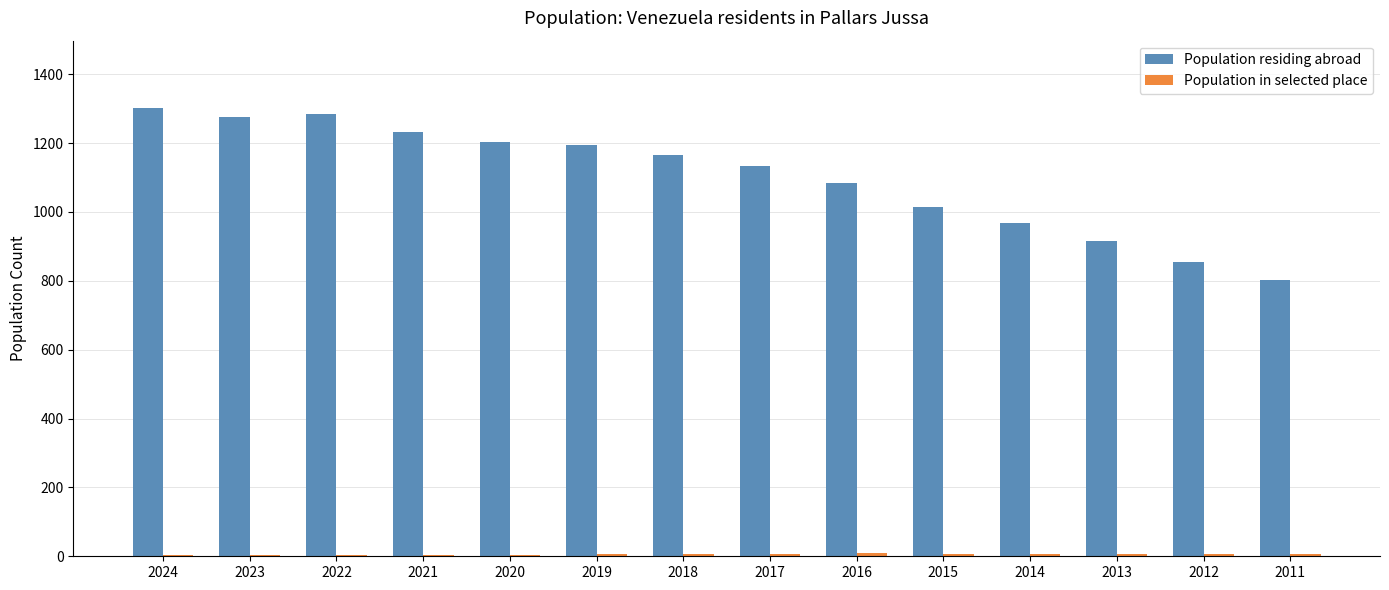

At how many categories does at least one series exceed 252?

14